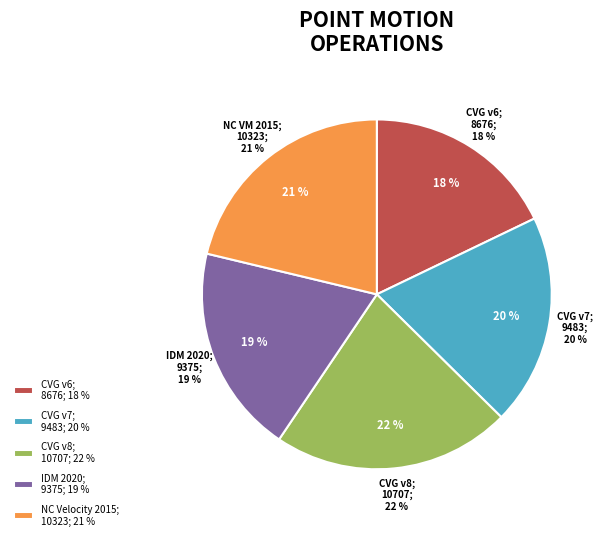

Does Canada velocity grid v6 represent more than half of the total?

No